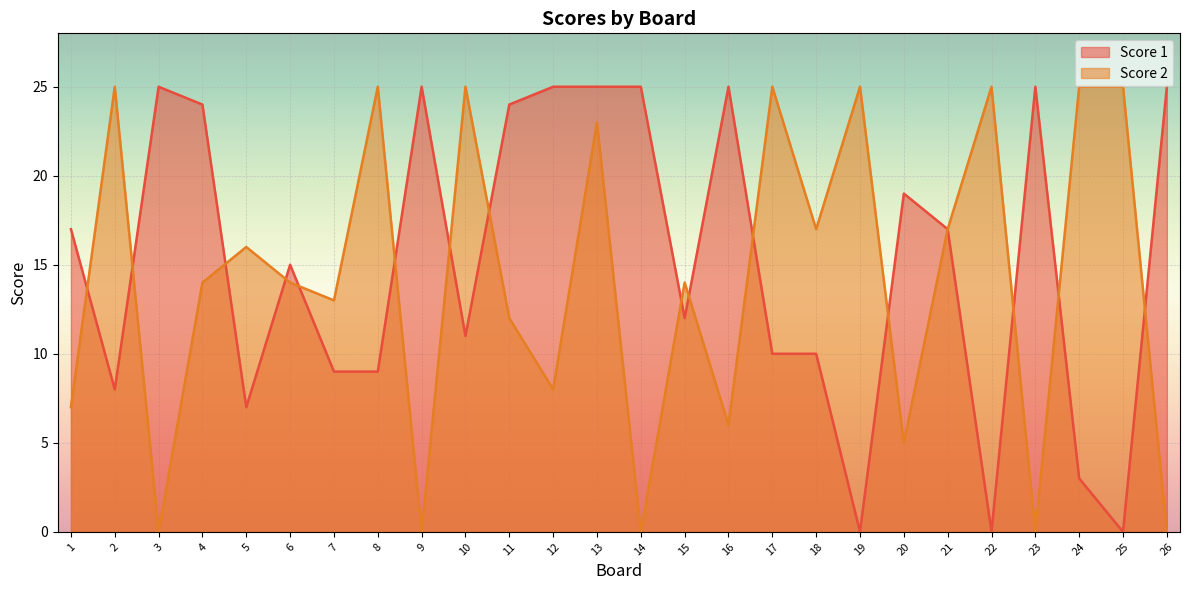

Reading left to right, what are all the values shown in this chart?

Score 1: 1=17	2=8	3=25	4=24	5=7	6=15	7=9	8=9	9=25	10=11	11=24	12=25	13=25	14=25	15=12	16=25	17=10	18=10	19=0	20=19	21=17	22=0	23=25	24=3	25=0	26=25
Score 2: 1=7	2=25	3=0	4=14	5=16	6=14	7=13	8=25	9=0	10=25	11=12	12=8	13=23	14=0	15=14	16=6	17=25	18=17	19=25	20=5	21=17	22=25	23=0	24=25	25=25	26=0